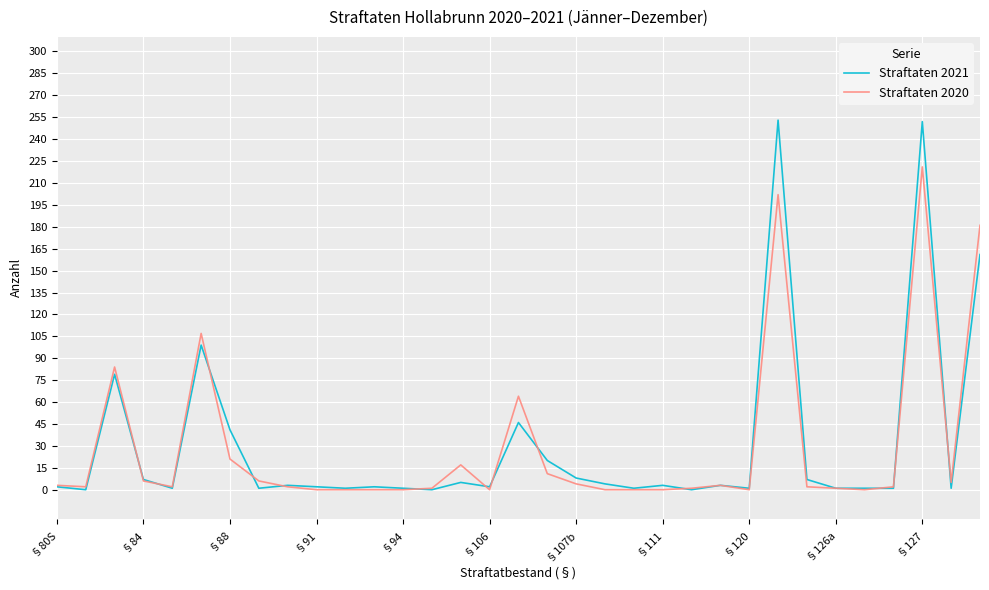

True or false: Straftaten 2021 has more than 2 interior local peaks.

True